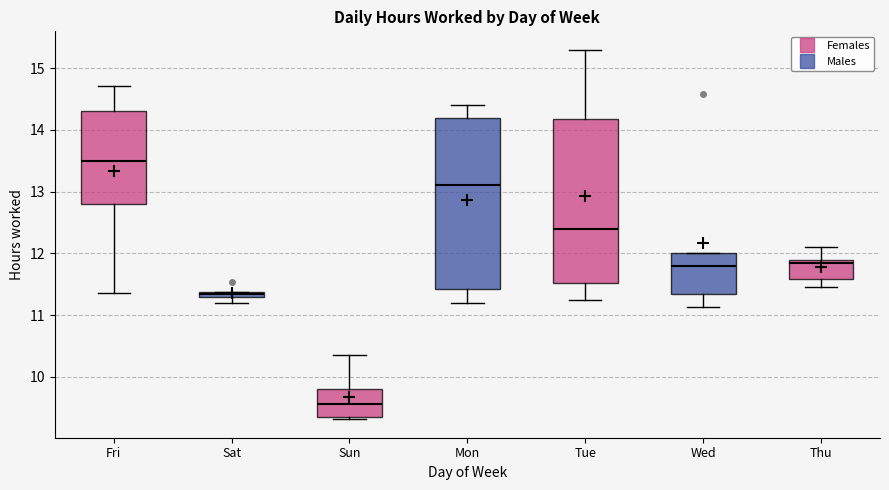

Which box's median line is the highest?

Fri